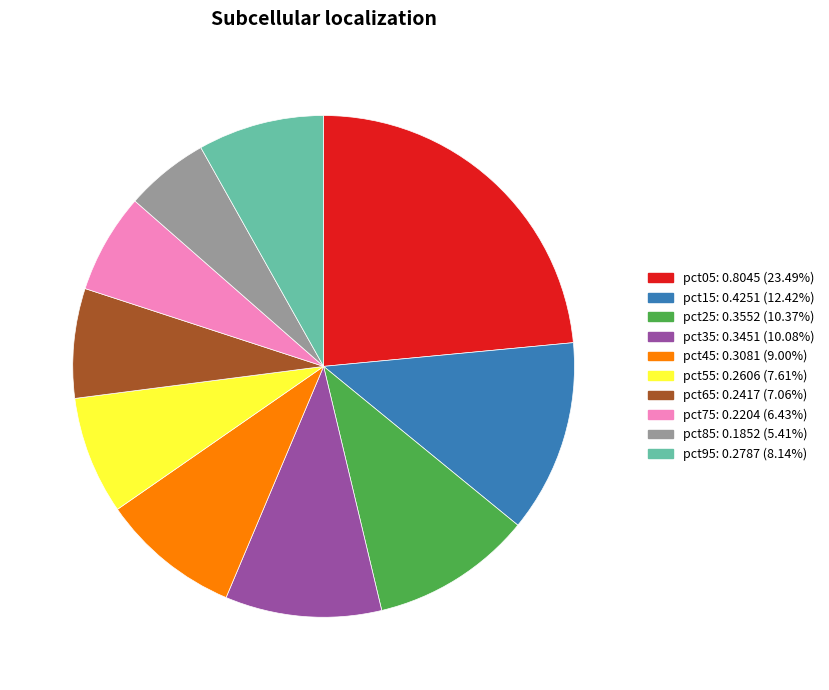

Does pct75 account for over 50% of the chart?

No